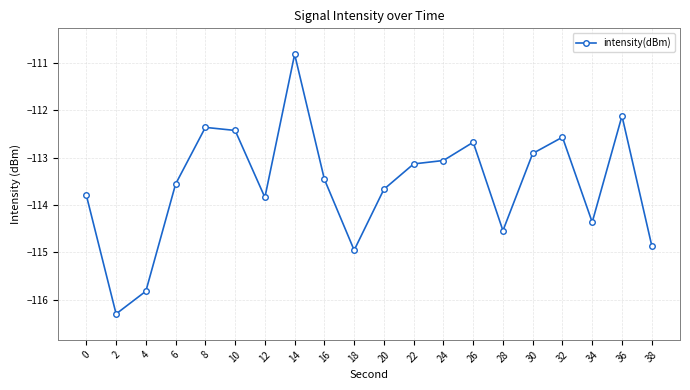

How many data points are less than -113?

13